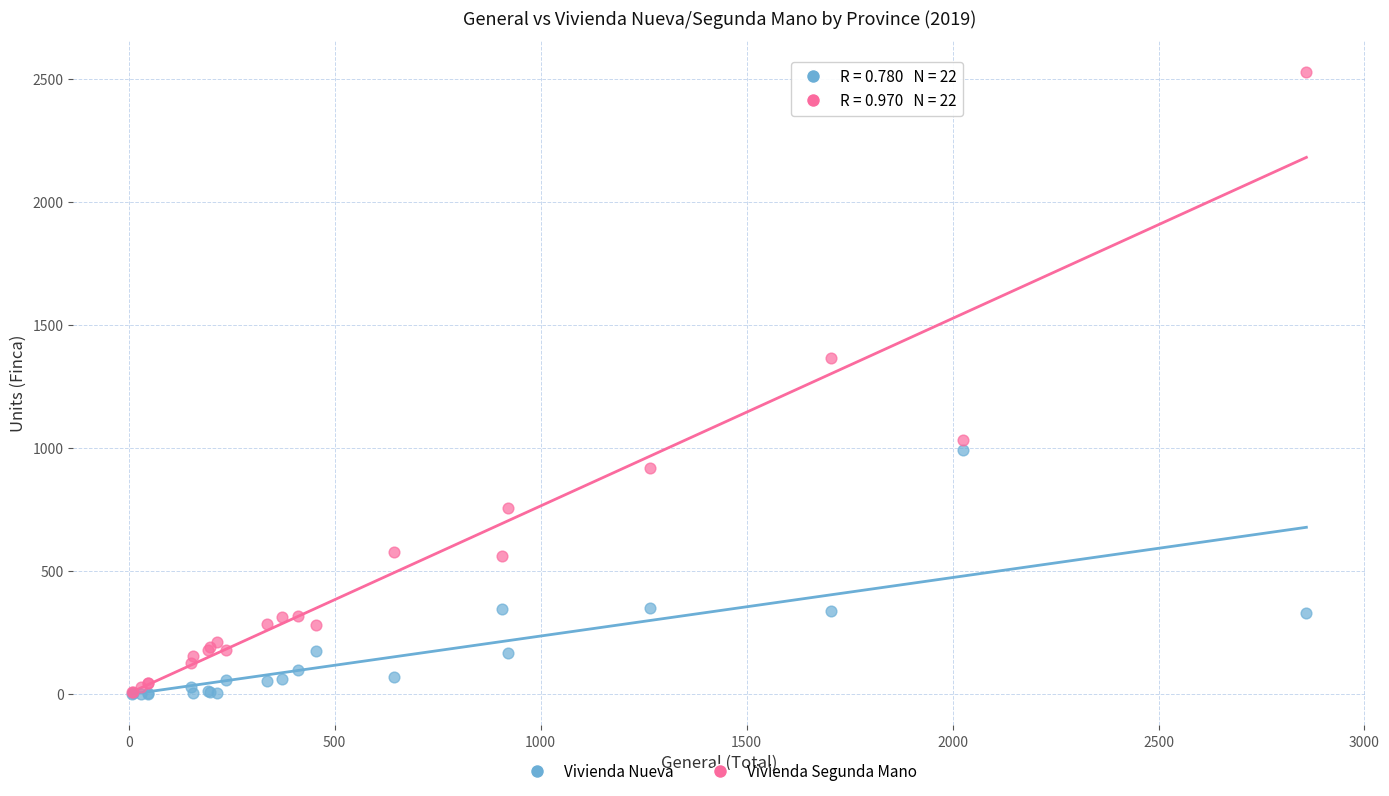

Which series has the largest Y range (max minus min)?

Vivienda Segunda Mano